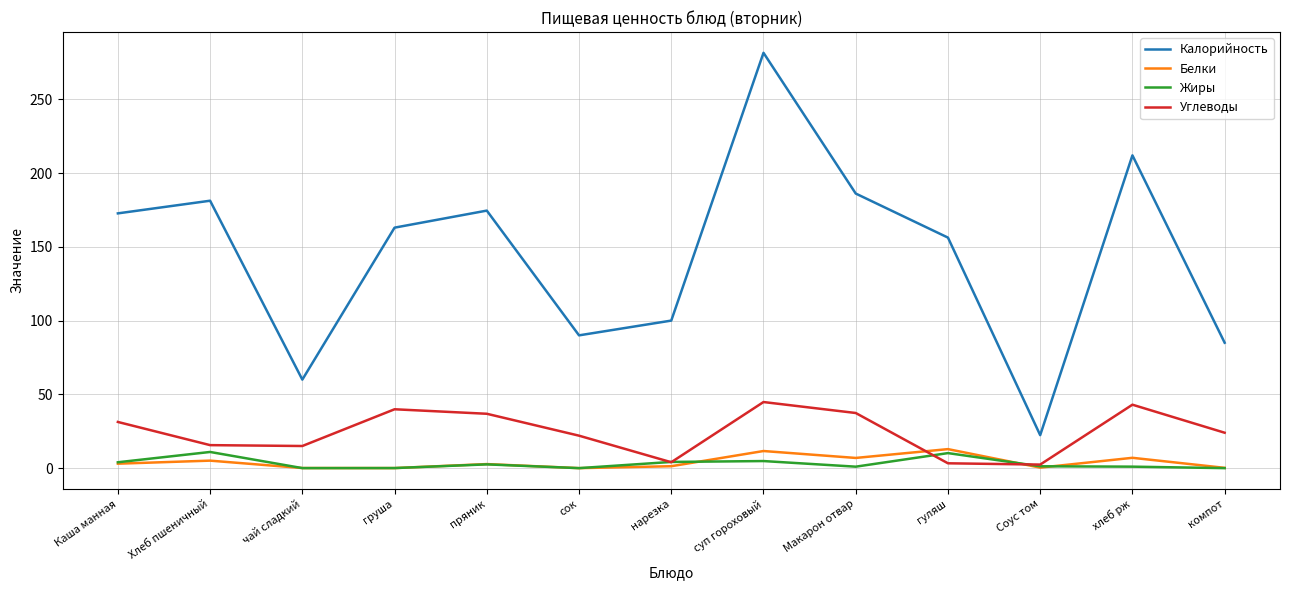

At which category is the sum across all series the highest?

суп гороховый